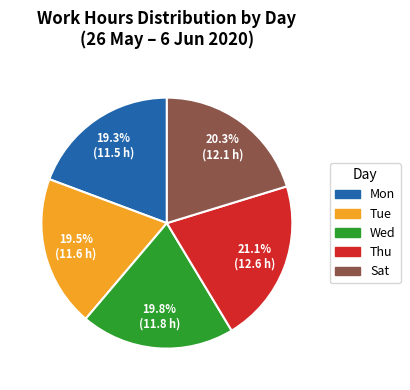

Does any single category account for the majority?

No